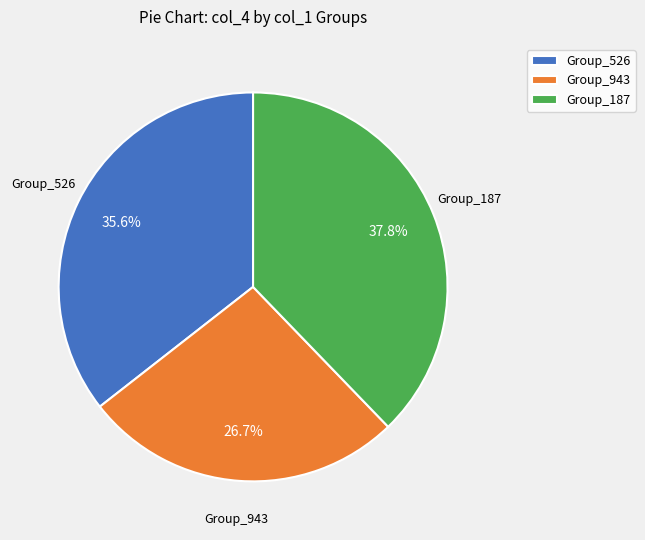

Which category has the smallest portion of the pie?

Group_943